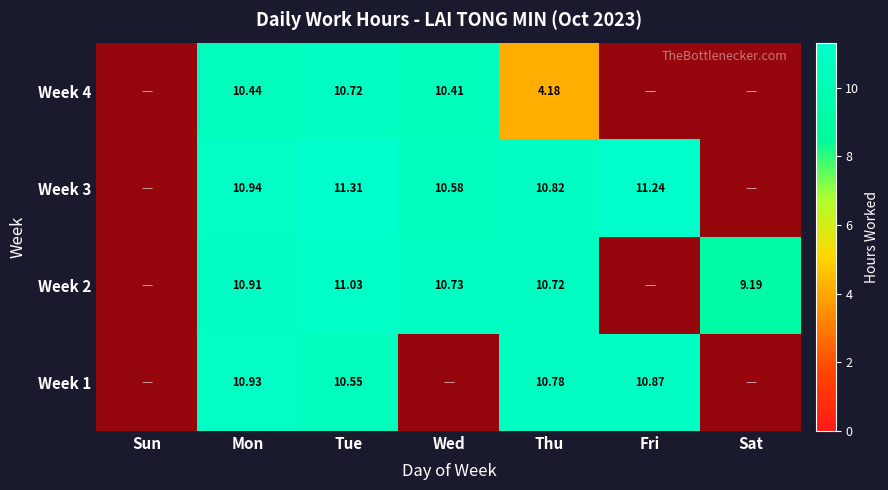

Rank the categories by Week 2 value from lowest to highest.

Sun, Fri, Sat, Thu, Wed, Mon, Tue